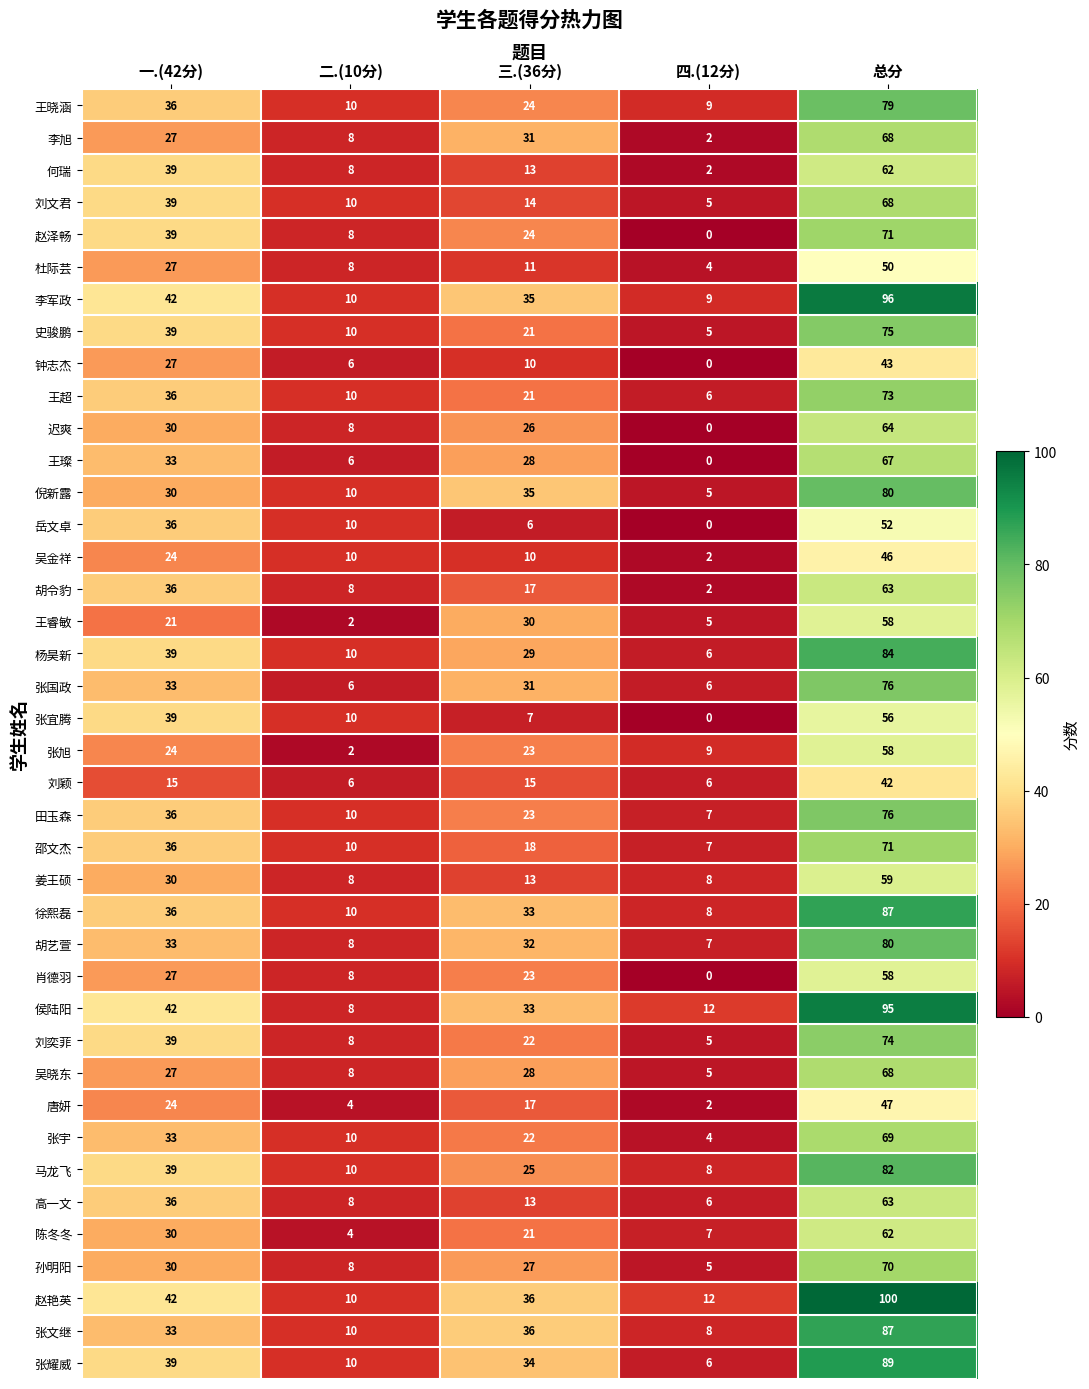

Which series has the widest spread of values?

赵艳英